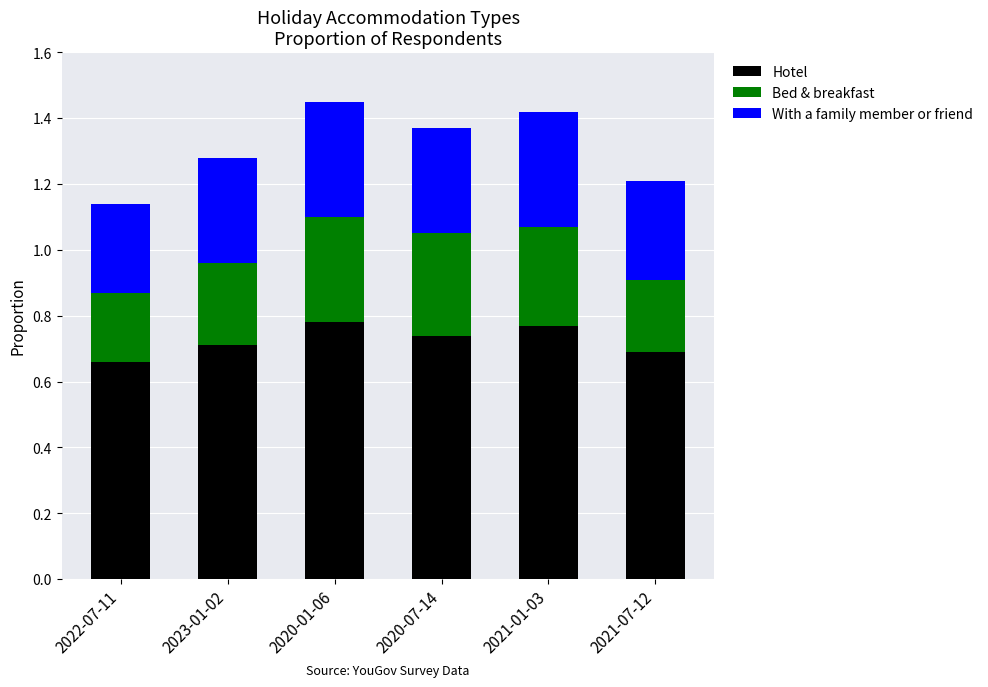

What is the total value across all series at 2022-07-11?

1.1